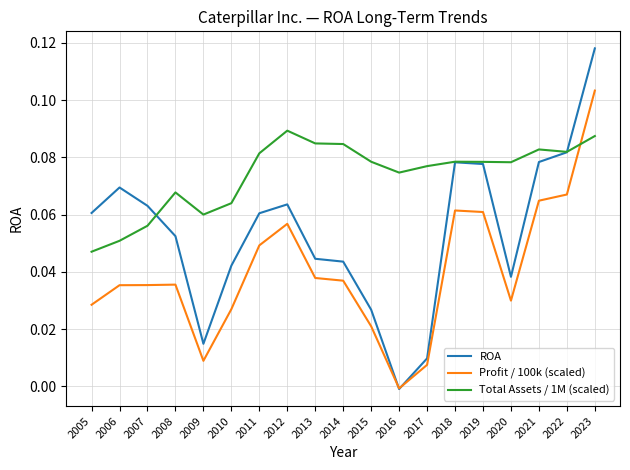

True or false: Profit / 100k (scaled) and Total Assets / 1M (scaled) intersect in this chart.

True